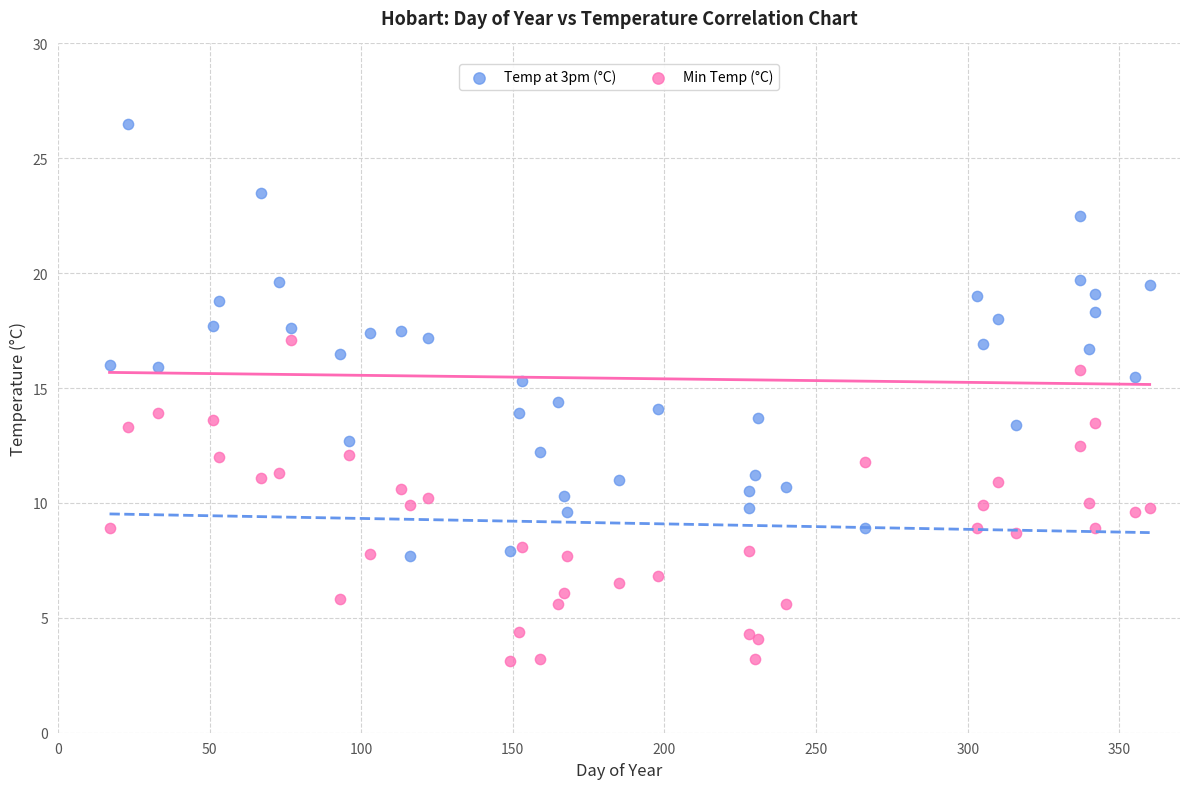

Which series contains the highest Y value?

Temp at 3pm (°C)